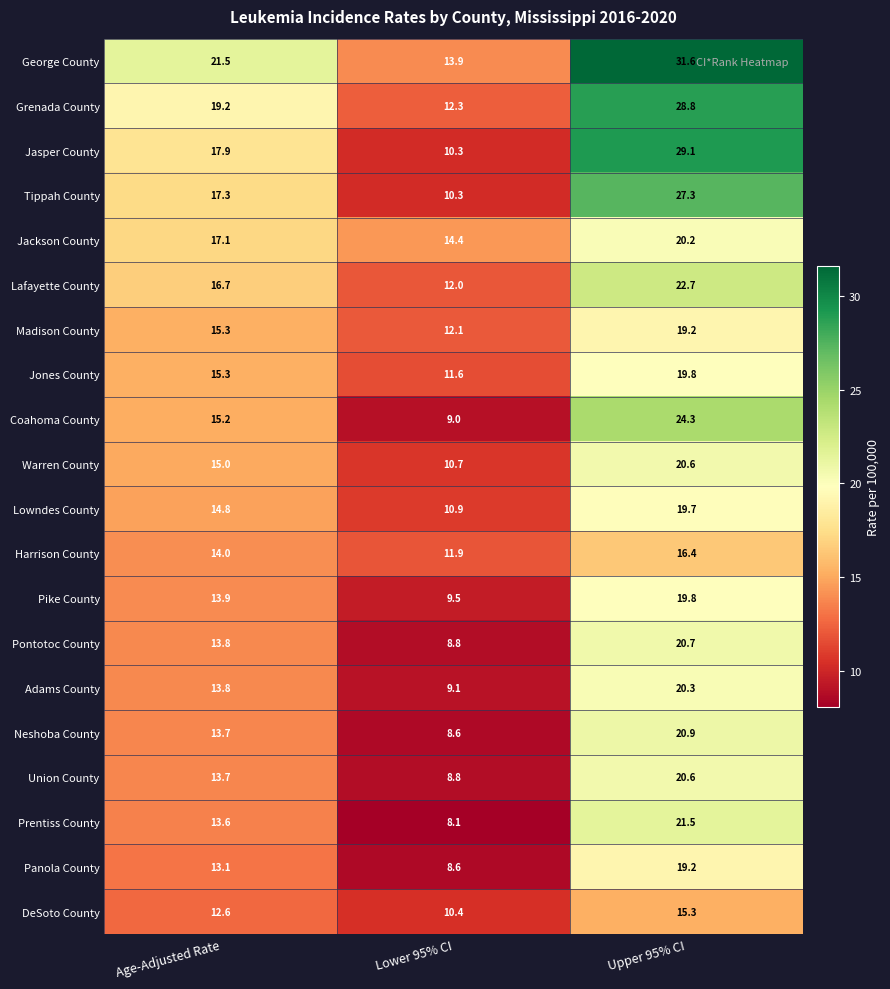

What is the sum of the Jackson County values at Age-Adjusted Rate and Upper 95% CI?

37.3